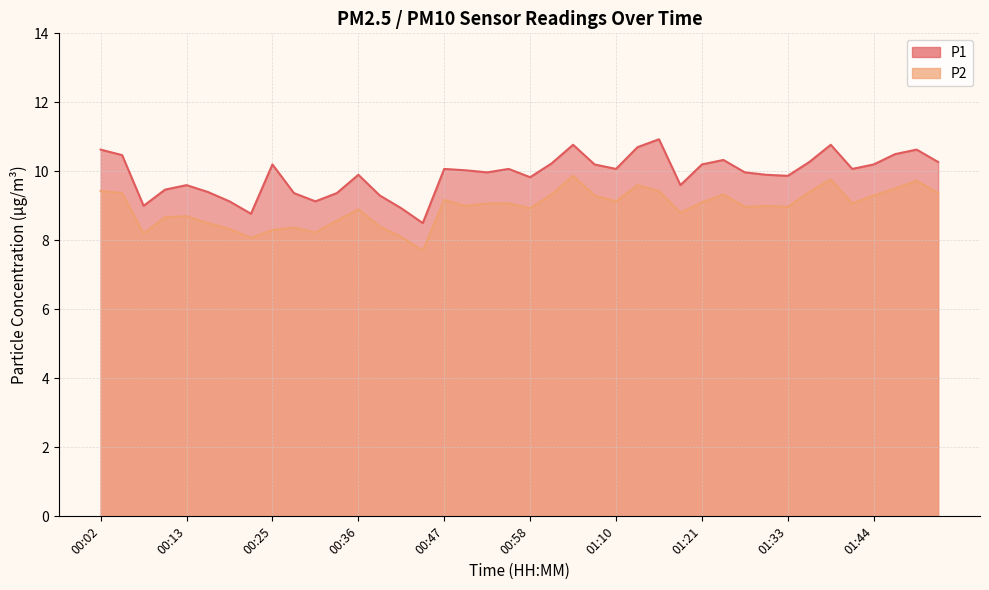

Where is the first local maximum for P1?

00:13